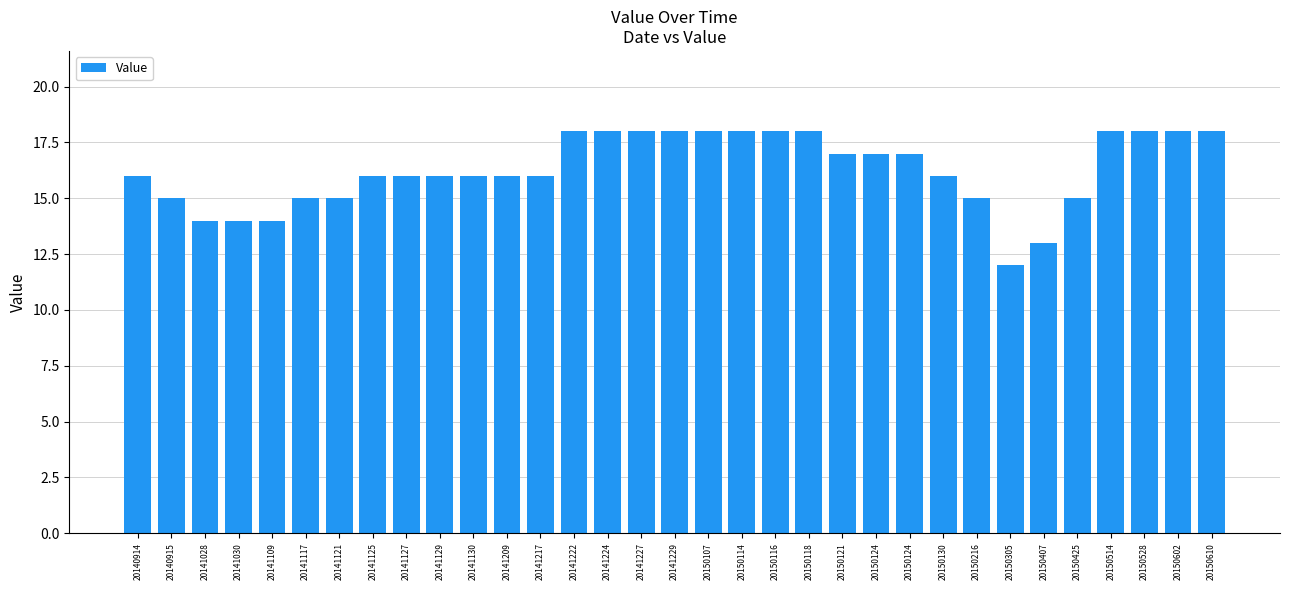

What is the sum of all values?

537